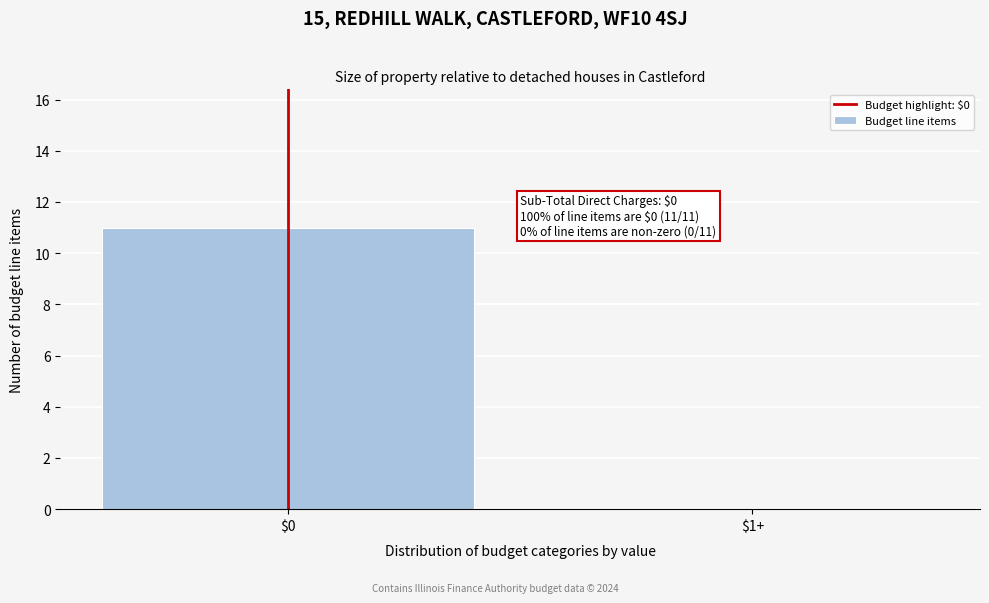

Where is the data nearest to the value 5?

$1+